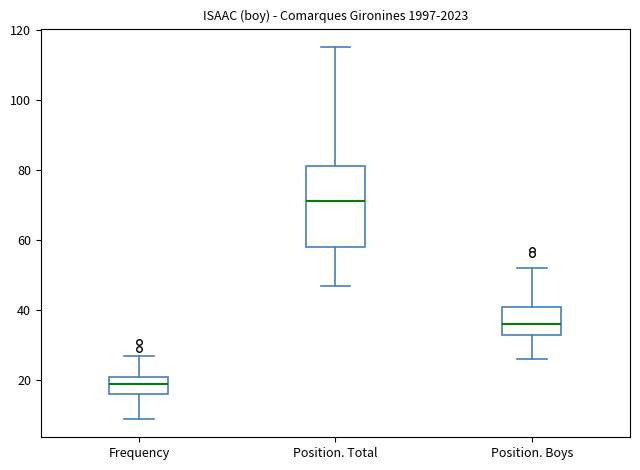

Which box has the lowest median line?

Frequency